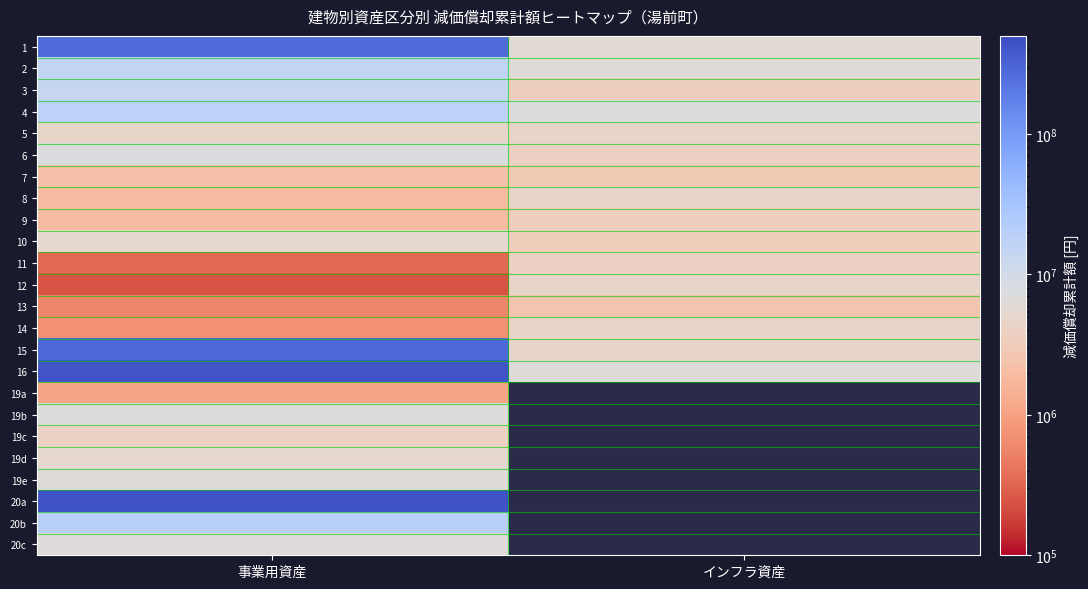

Read the 14 value at インフラ資産.

4499999.0